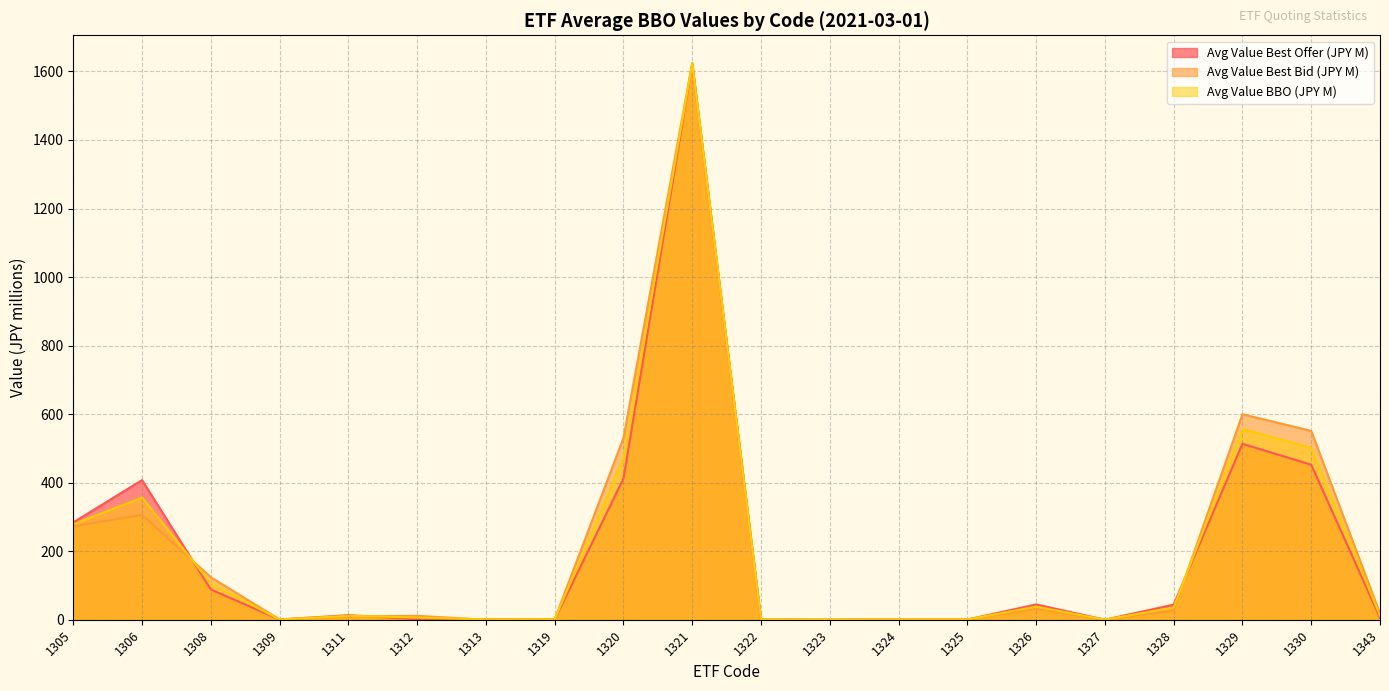

Reading left to right, transcribe all the data shown in this chart.

Avg Value Best Offer (JPY M): 284.0	407.4	88.3	0.7	13.3	1.4	1.8	0.5	412.1	1622.6	0.5	0.1	0.6	0.5	44.7	0.0	44.1	513.5	452.3	5.8
Avg Value Best Bid (JPY M): 272.8	305.9	124.0	0.6	9.5	11.3	0.1	1.5	530.6	1624.3	0.3	0.1	0.6	0.8	31.8	0.1	27.5	599.6	551.1	17.8
Avg Value BBO (JPY M): 278.4	356.7	106.2	0.6	11.4	6.4	0.9	1.0	471.3	1623.4	0.4	0.1	0.6	0.7	38.3	0.1	35.8	556.6	501.7	11.8